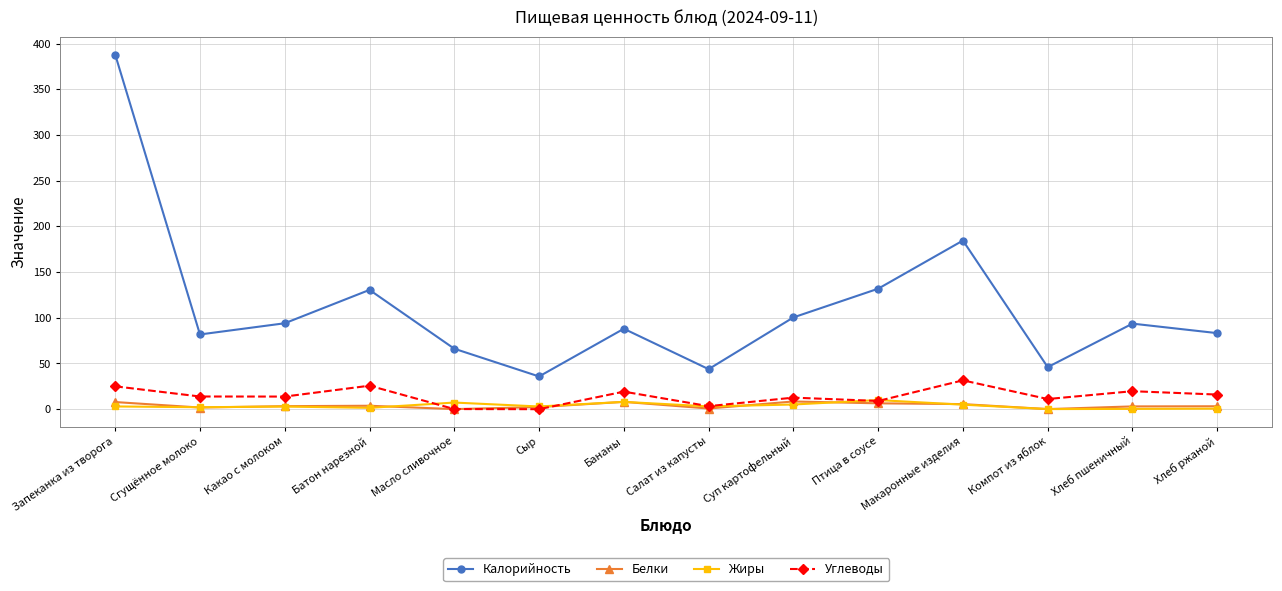

True or false: Белки and Калорийность intersect in this chart.

False